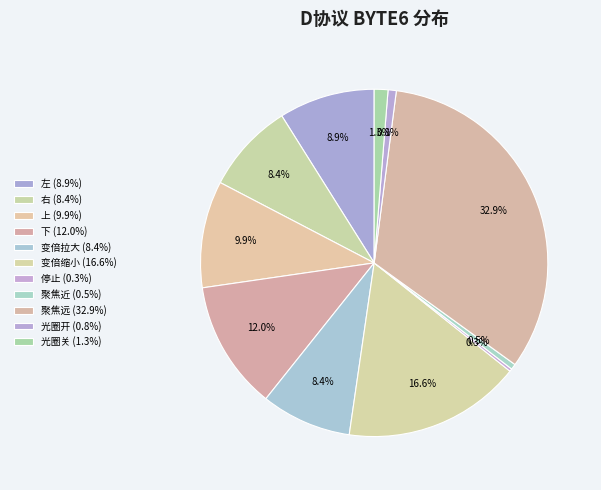

To the nearest percent, what is the average slice percentage?

9%